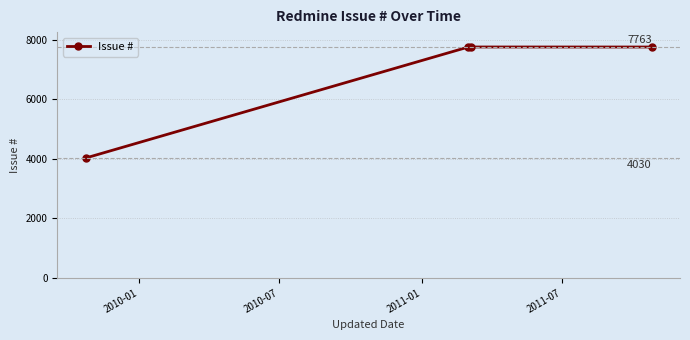

What is the average value?

6829